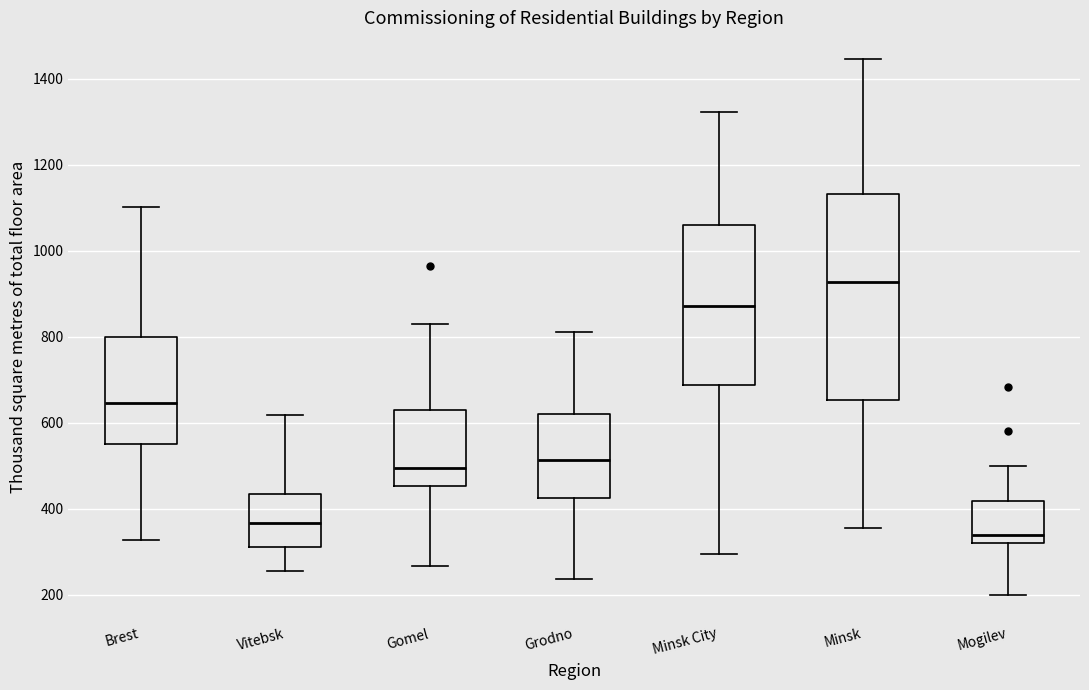

Where is the upper edge of the box for Grodno on the y-axis? The values are not printed on the chart, so give them approximately, as read against the axis.

620